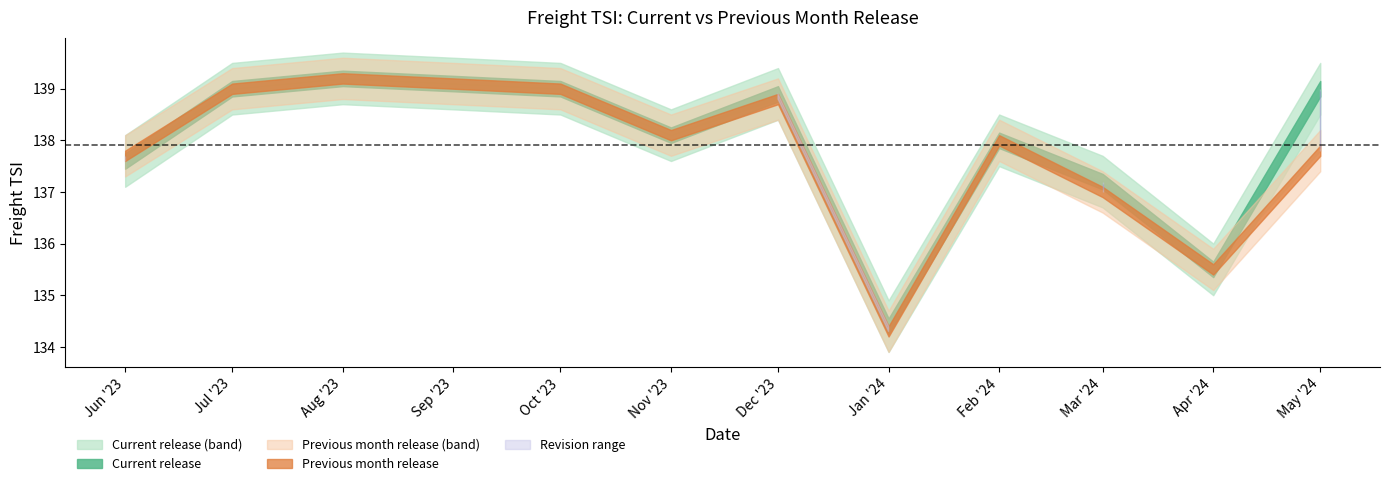

List the series in order of their peak value, highest first.

Current release, Previous month release